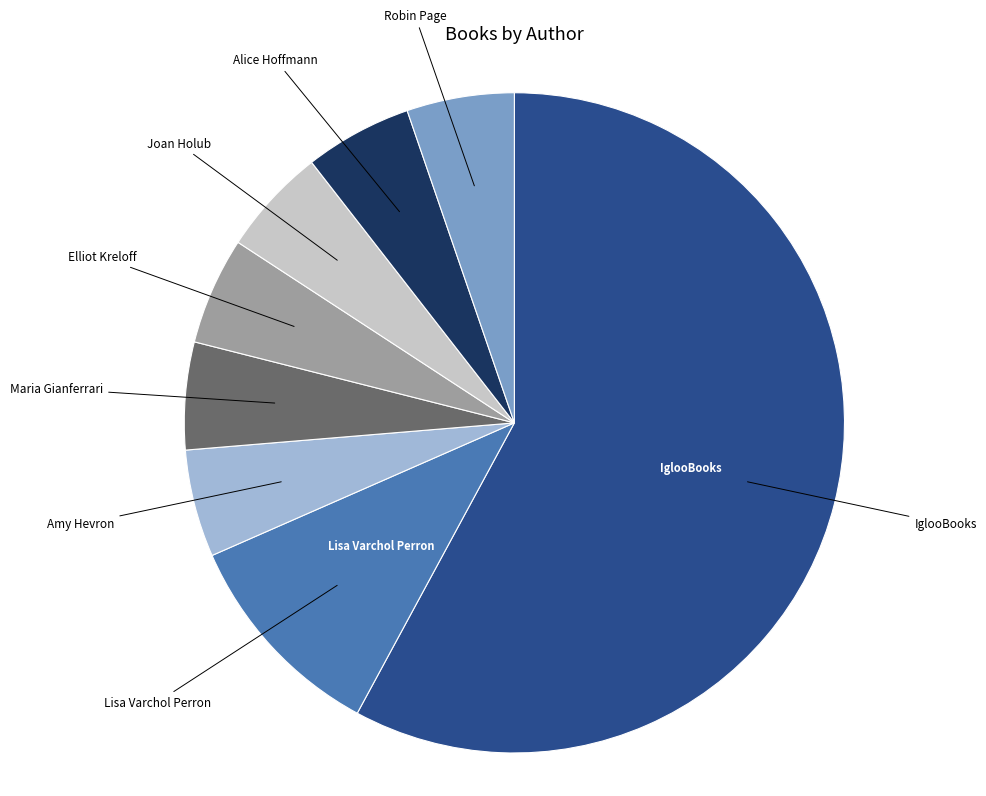

Is there any slice that represents more than half of the pie?

Yes